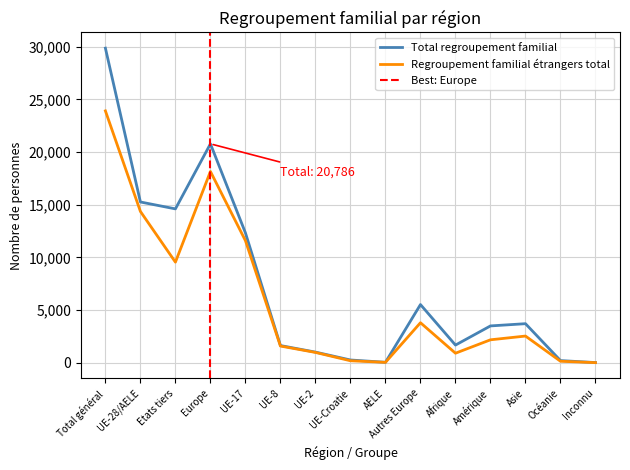

Which series changed the most between Total général and Etats tiers?

Total regroupement familial